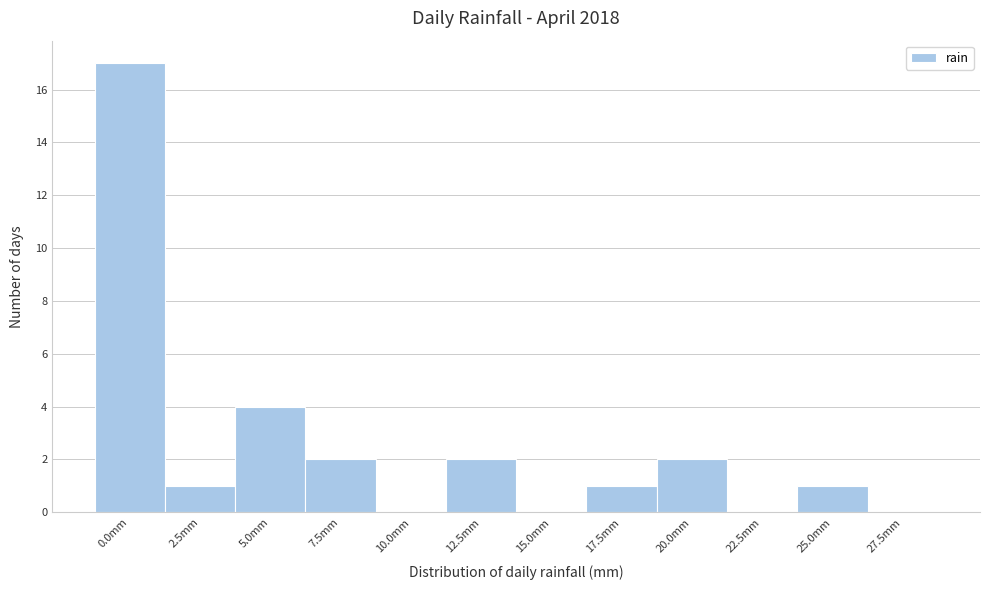

Reading left to right, what are all the values shown in this chart?

0.0mm=17	2.5mm=1	5.0mm=4	7.5mm=2	10.0mm=0	12.5mm=2	15.0mm=0	17.5mm=1	20.0mm=2	22.5mm=0	25.0mm=1	27.5mm=0